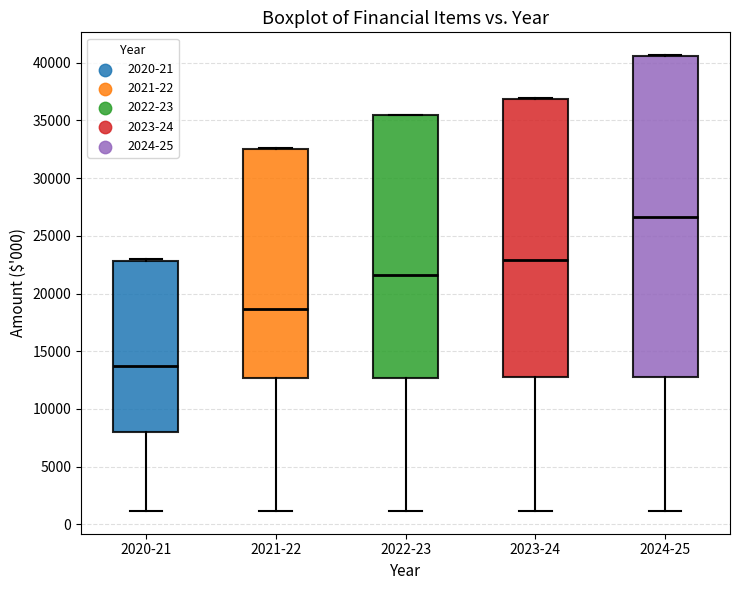

Reading left to right, read every box against the y-axis: the position of its median line, the range the box covers, and the ends of its whiskers. The values are not printed on the chart, so give them approximately, as read against the axis.

2020-21: median 13500, box 8000 to 23000, whiskers 1000 to 23000
2021-22: median 18500, box 12500 to 32500, whiskers 1000 to 32500
2022-23: median 21500, box 12500 to 35500, whiskers 1000 to 35500
2023-24: median 23000, box 12500 to 37000, whiskers 1000 to 37000
2024-25: median 26500, box 13000 to 40500, whiskers 1000 to 40500